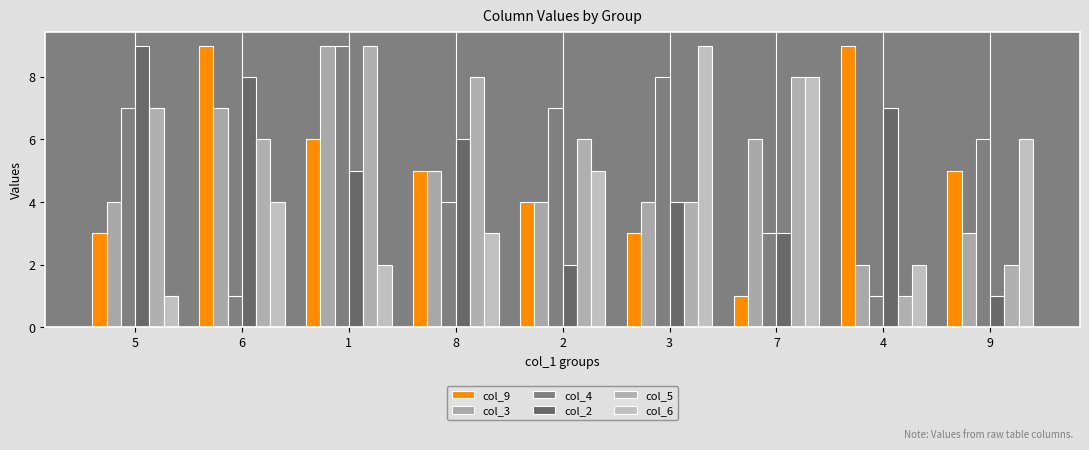

What is the highest value of the col_9 series?

9